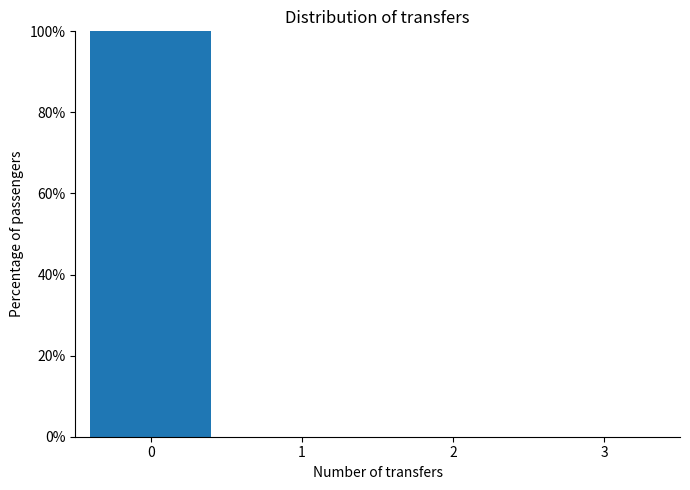

Reading left to right, list all the values displayed in this chart.

0=100	1=0	2=0	3=0